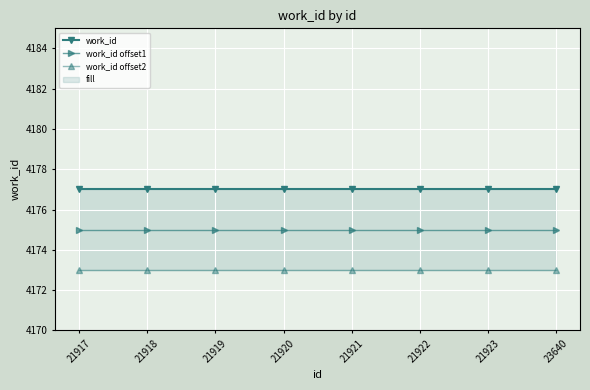

List the series in order of their peak value, lowest first.

work_id offset2, work_id offset1, work_id